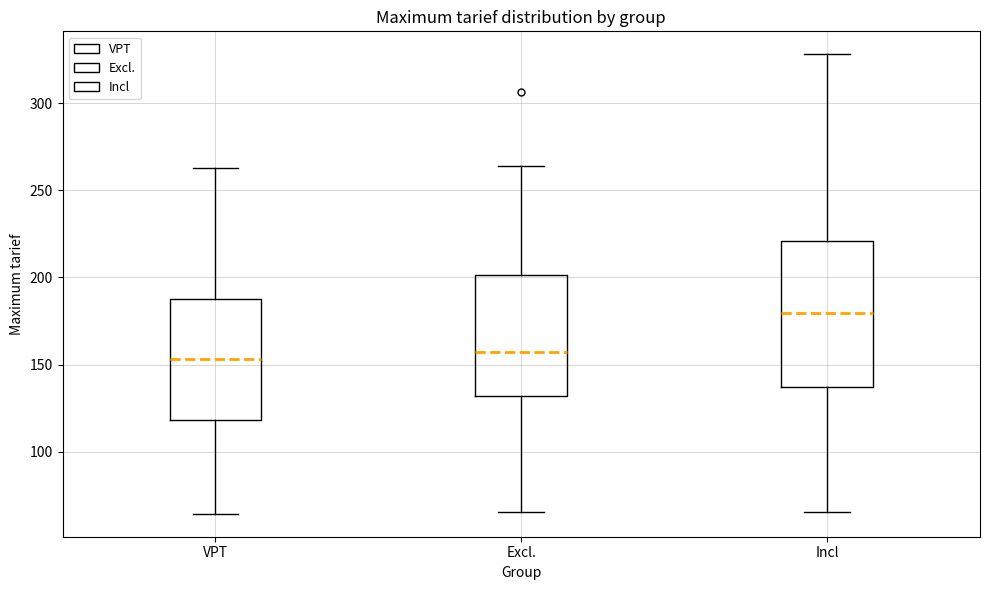

Reading left to right, transcribe this box plot: for each box, give where its median line is, the range the box spans, and where its two whiskers end, as read against the y-axis. The values are not printed on the chart, so give them approximately, as read against the axis.

VPT: median 155, box 120 to 190, whiskers 65 to 265
Excl.: median 155, box 130 to 200, whiskers 65 to 265
Incl: median 180, box 135 to 220, whiskers 65 to 330